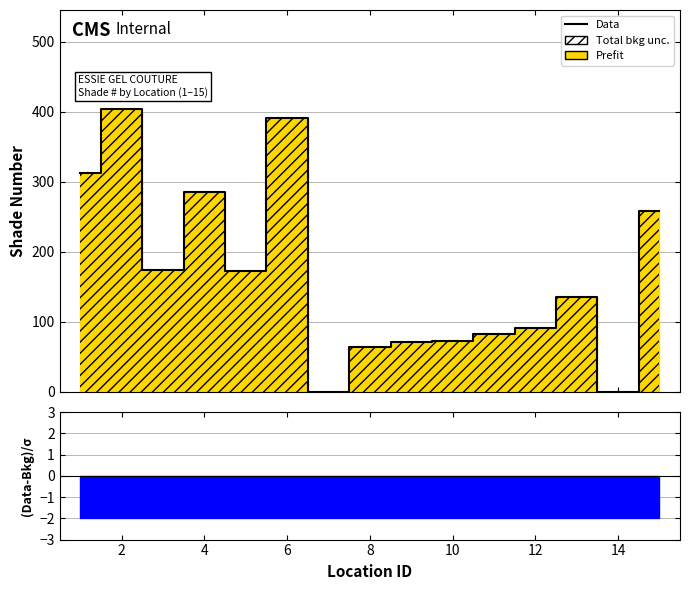

How many interior local valleys (lower than both neighbors) does the data have?

4